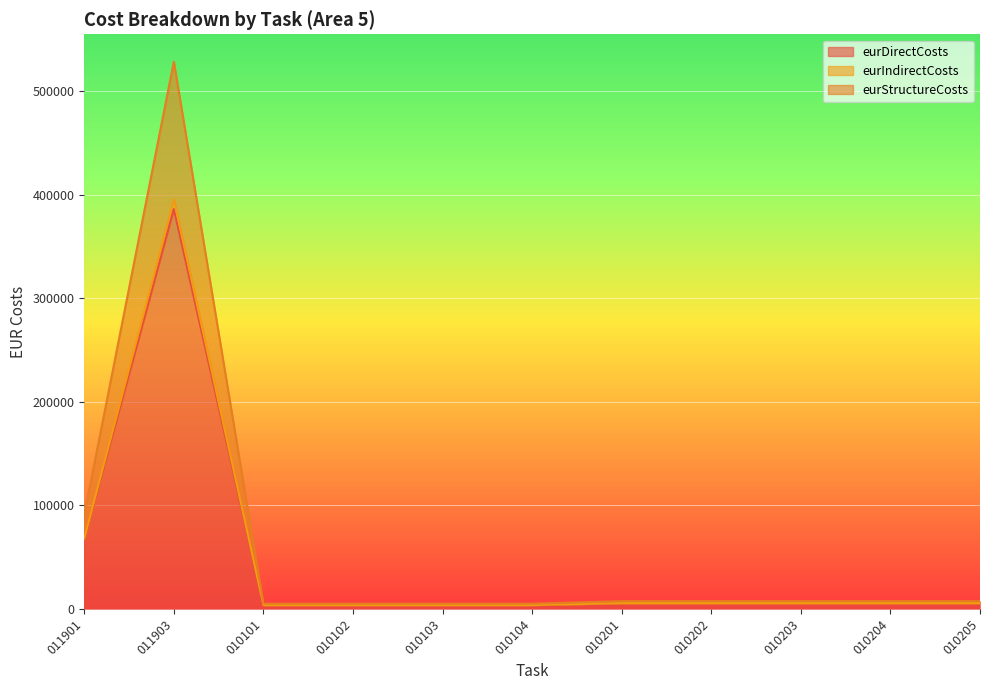

Reading left to right, extract all data points from this chart.

eurDirectCosts: 011901=66493.1	011903=386215.7	010101=3593.8	010102=3593.8	010103=3593.8	010104=3593.8	010201=5425.9	010202=5425.9	010203=5425.9	010204=5425.9	010205=5425.9
eurIndirectCosts: 011901=91008.6	011903=528610.5	010101=4918.7	010102=4918.7	010103=4918.7	010104=4918.7	010201=7426.4	010202=7426.4	010203=7426.4	010204=7426.4	010205=7426.4
eurStructureCosts: 011901=68063.6	011903=395337.6	010101=3678.6	010102=3678.6	010103=3678.6	010104=3678.6	010201=5554.0	010202=5554.0	010203=5554.0	010204=5554.0	010205=5554.0